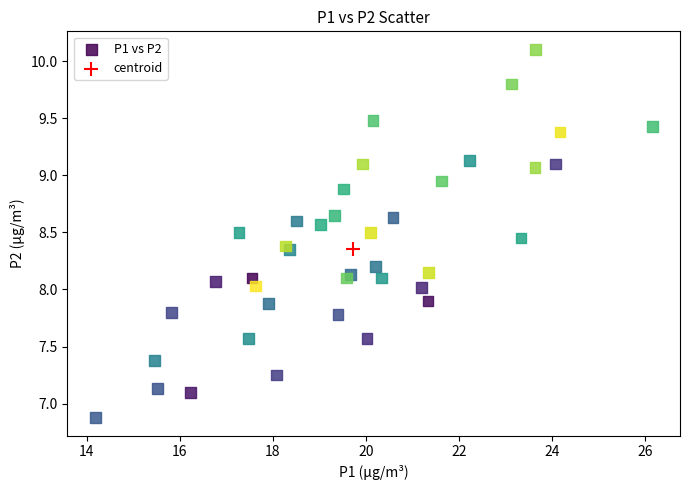

What are all the series names shown in the legend?

P1 vs P2, centroid